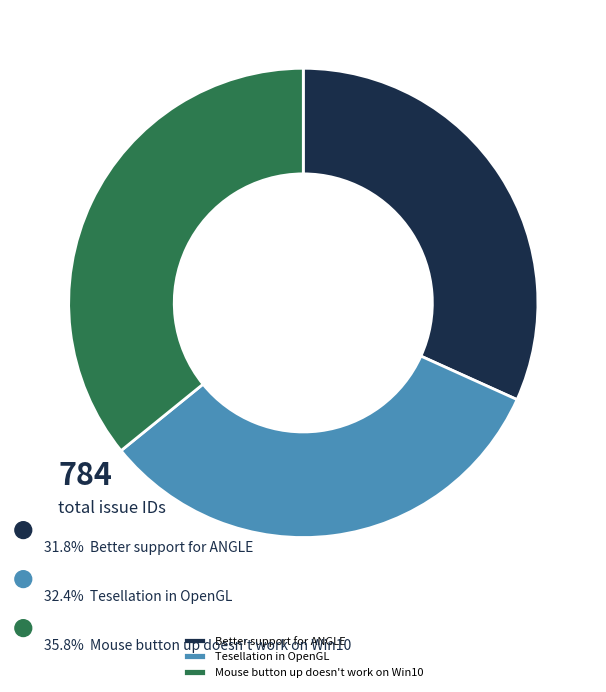

Is Tesellation in OpenGL the majority of the pie?

No